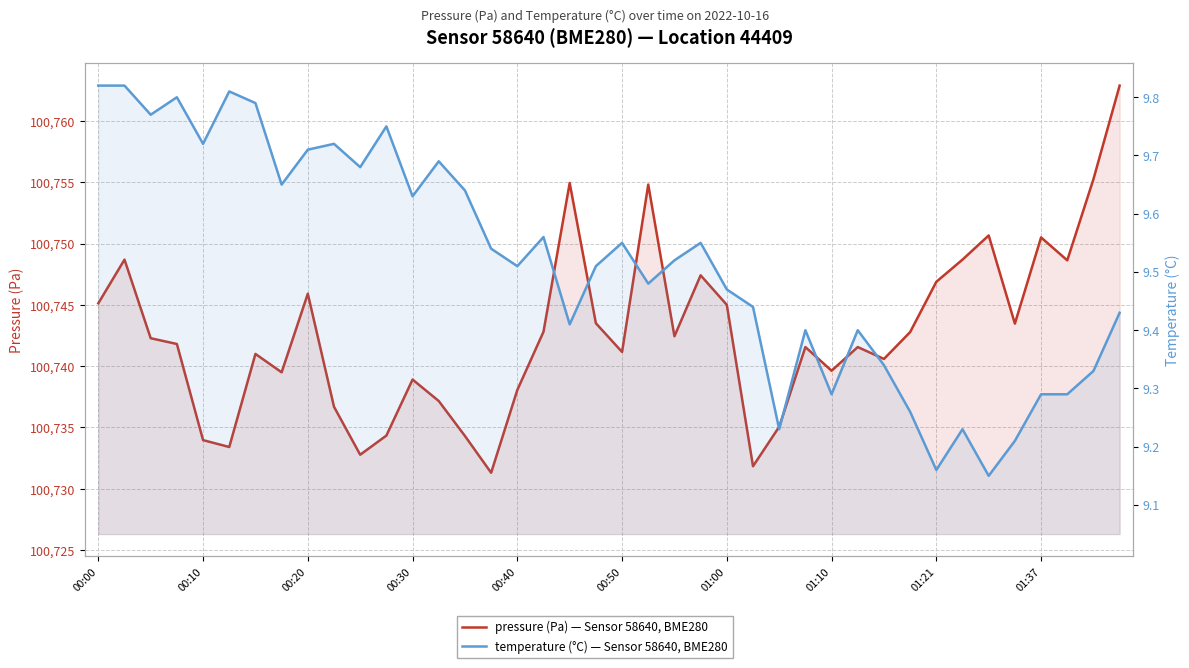

List the labels in order of pressure (Pa) — Sensor 58640, BME280 value, smallest first.

15, 25, 10, 00:50, 00:40, 14, 11, 26, 01:37, 13, 16, 12, 01:10, 28, 30, 01:00, 20, 27, 29, 00:30, 00:20, 22, 31, 17, 35, 19, 24, 00:00, 01:21, 32, 23, 37, 00:10, 33, 36, 34, 21, 18, 38, 39